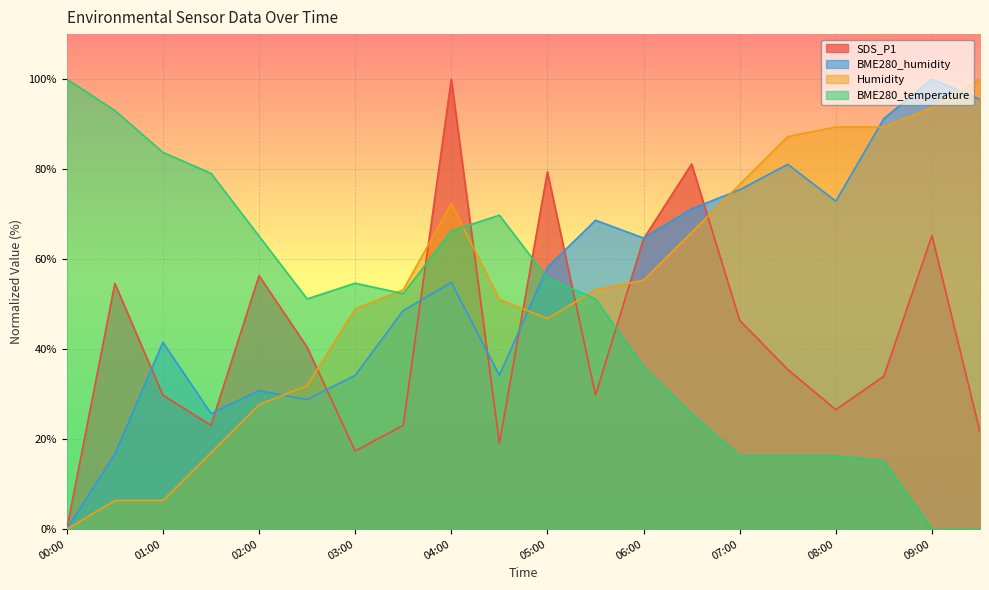

At which label does SDS_P1 reach its minimum?

00:00